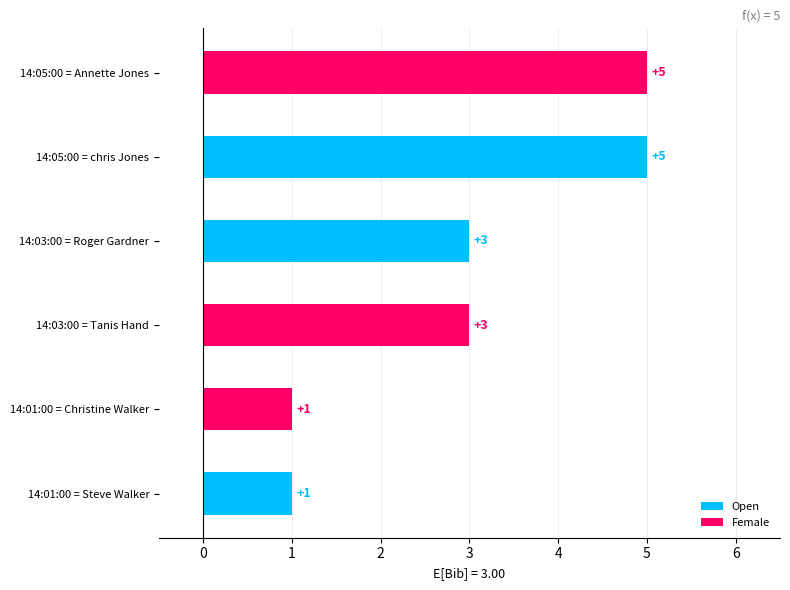

Which label corresponds to the largest value in the chart?

14:05:00 = chris Jones